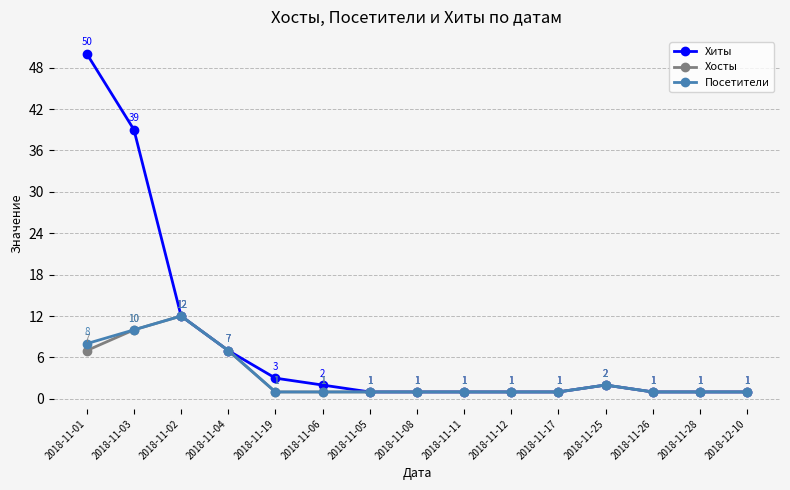

Which series has the largest range (max minus min)?

Хиты